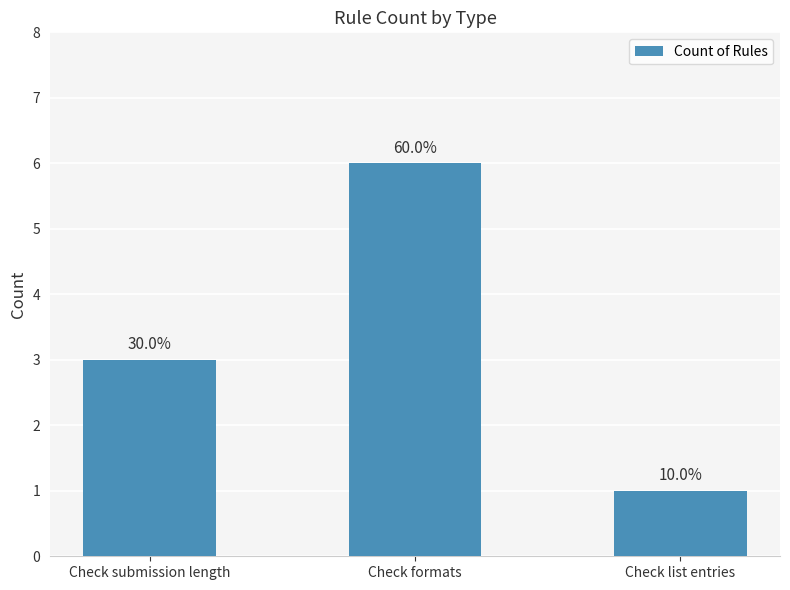

Reading left to right, extract all data points from this chart.

Check submission length=3	Check formats=6	Check list entries=1